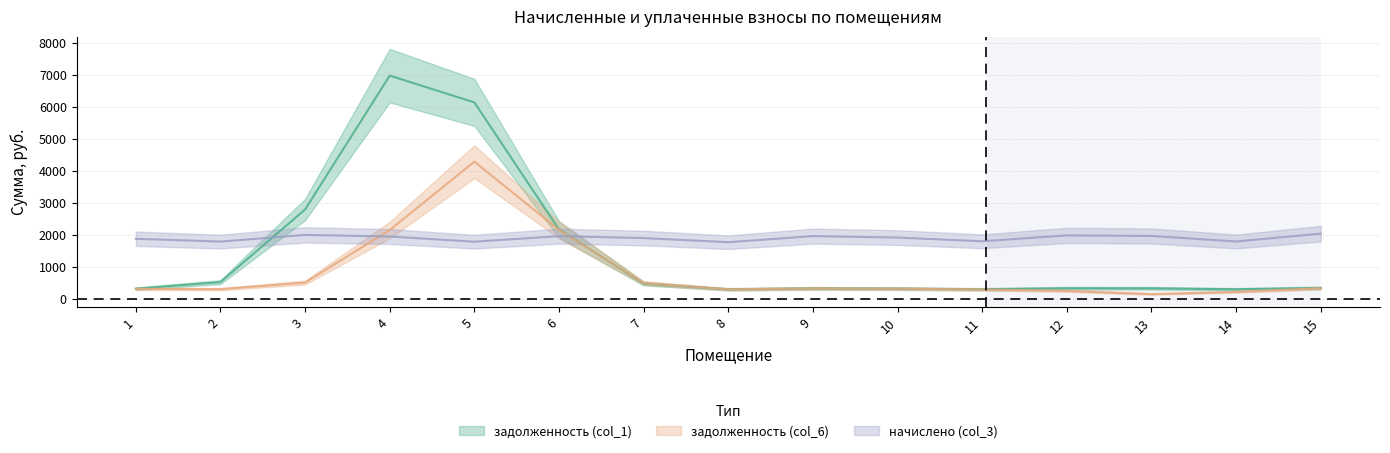

True or false: задолженность (col_1) has more than 1 interior local peaks.

True